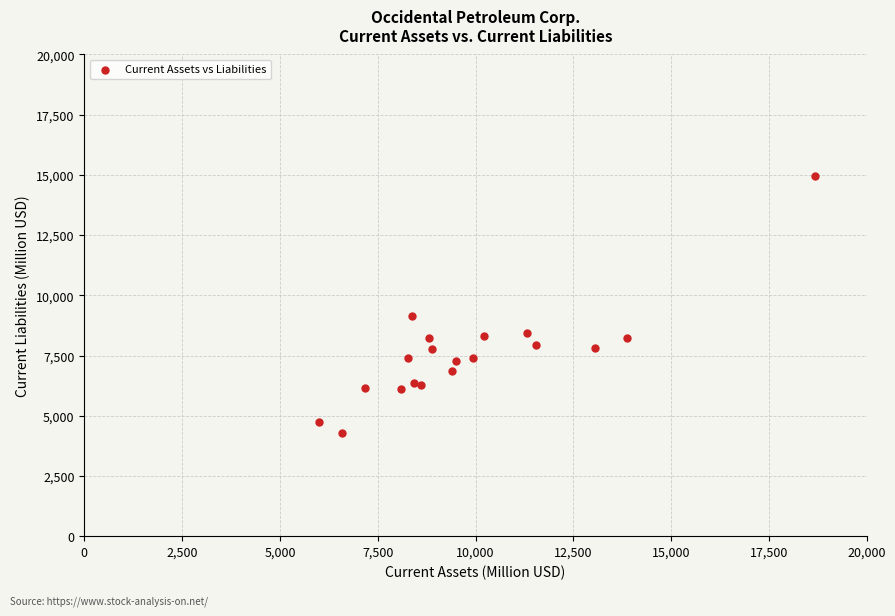

What Y value in the scatter plot is closest to 9614?

9148